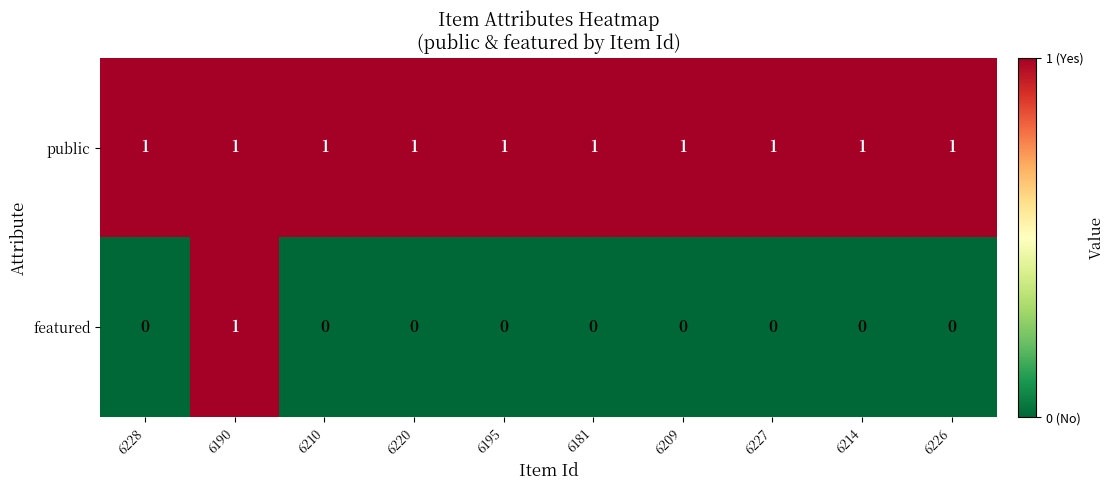

Is it true that featured equals -1 at 6209?

False